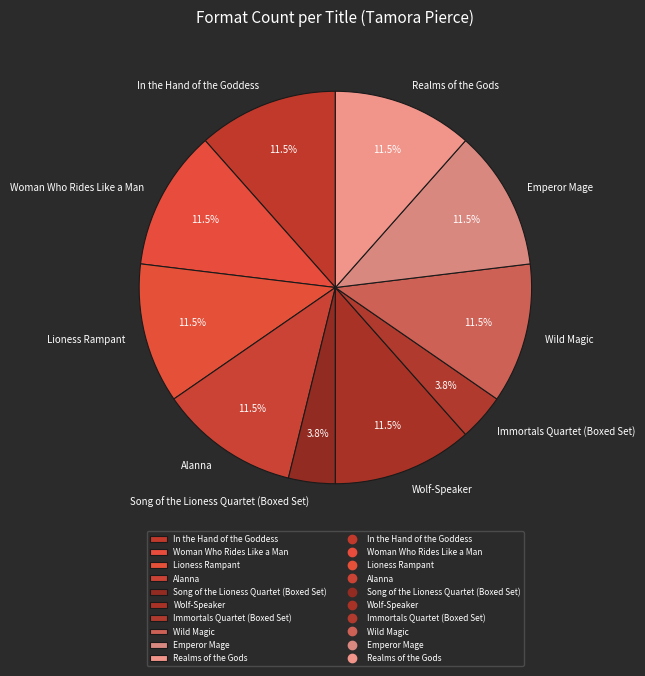

Does Alanna account for over 50% of the chart?

No